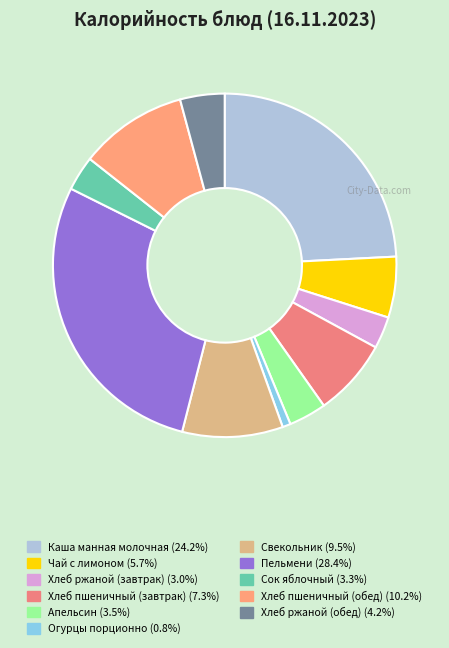

Count the number of slices in the pie.

11